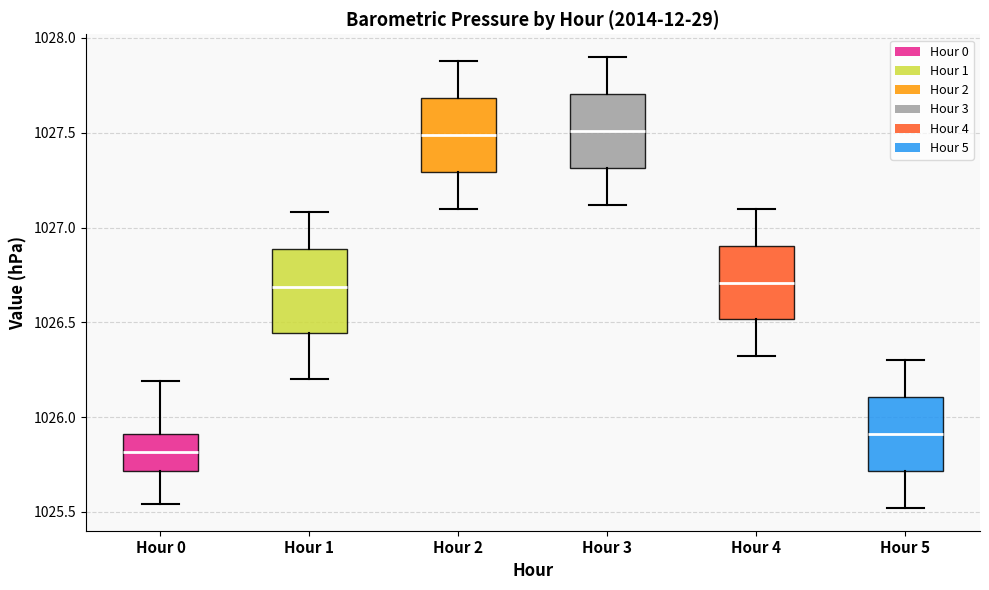

Which box is the tallest, from its lower edge to its upper edge?

Hour 1